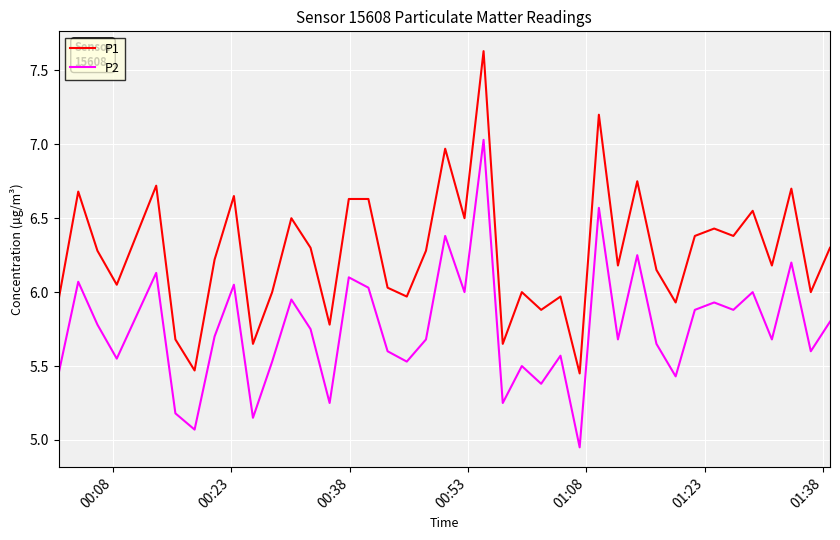

Which series has the largest range (max minus min)?

P1